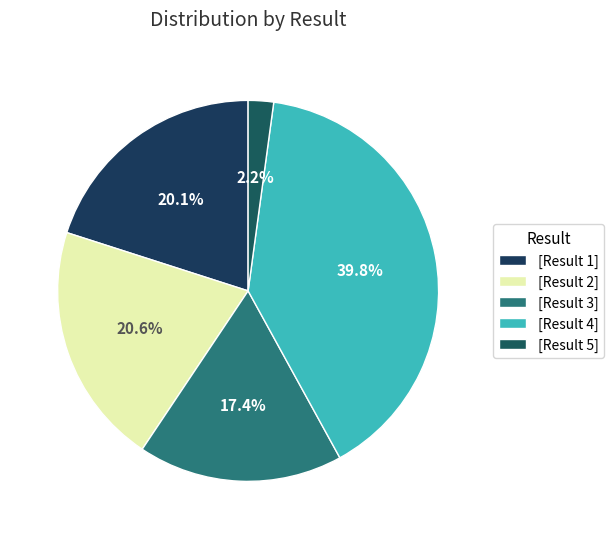

Which slice is the largest?

Result 4